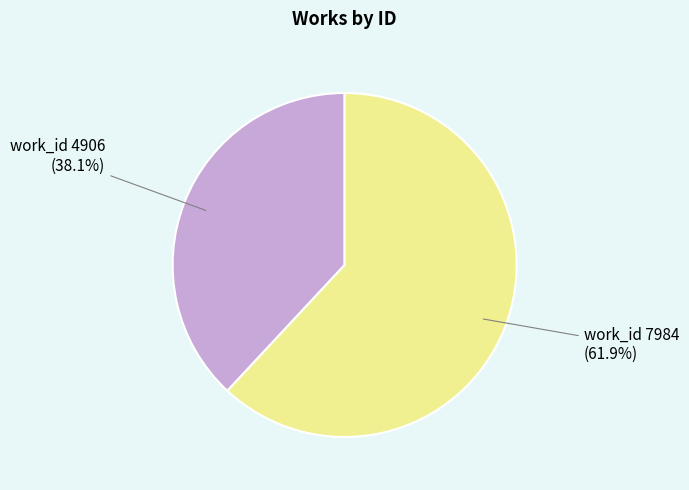

Rank the categories by value from lowest to highest.

work_id 4906, work_id 7984